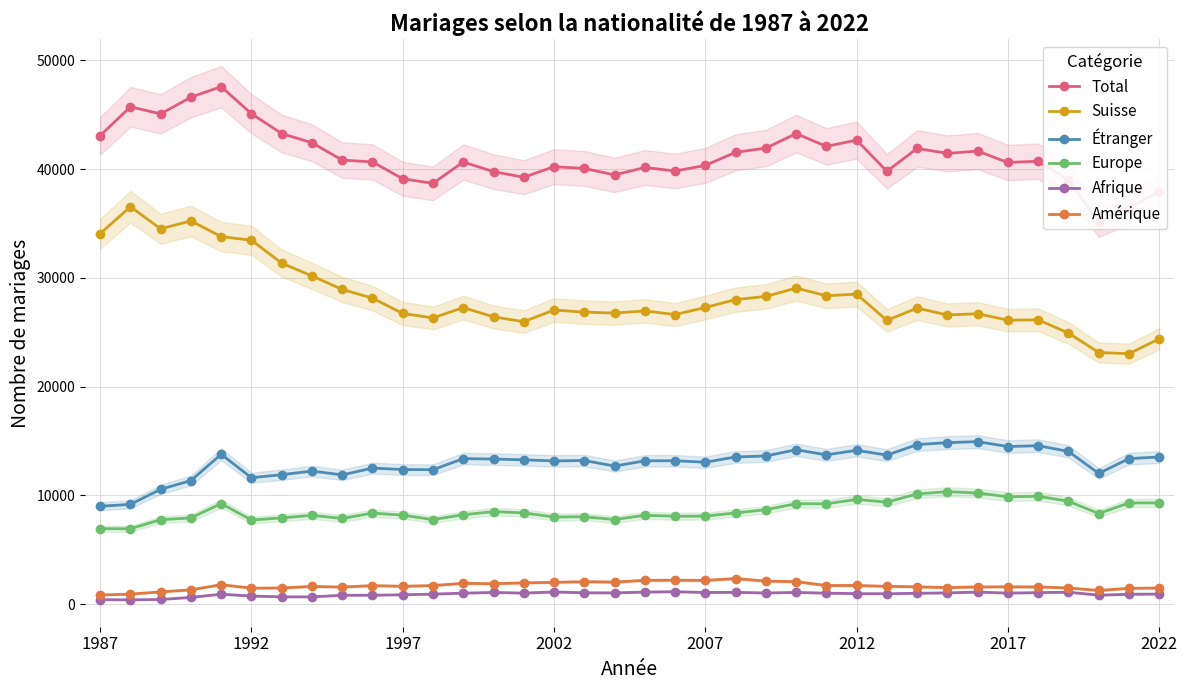

Is it true that Amérique equals 1494 at 2022?

True